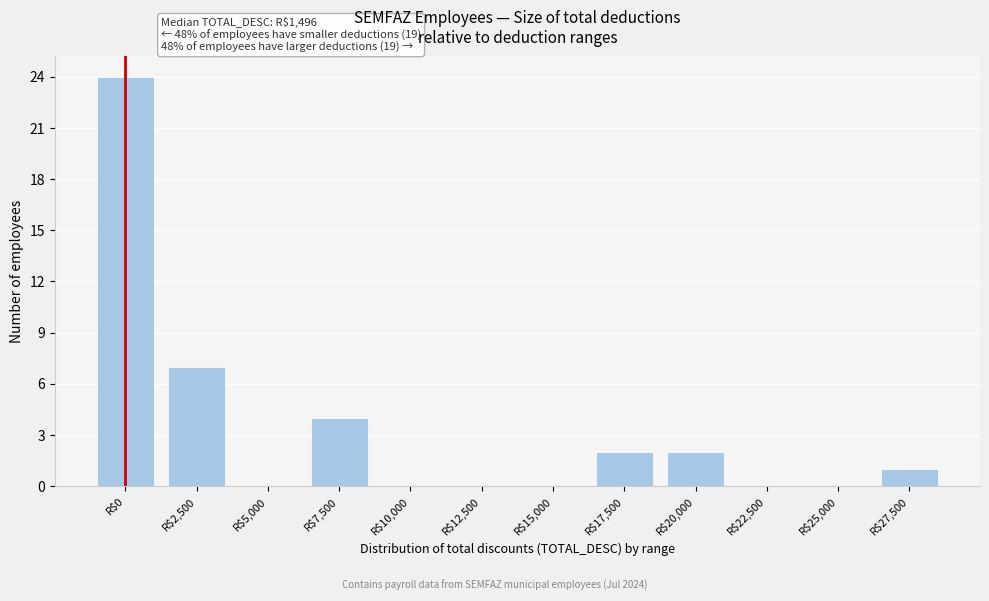

What is the sum of all values?

40